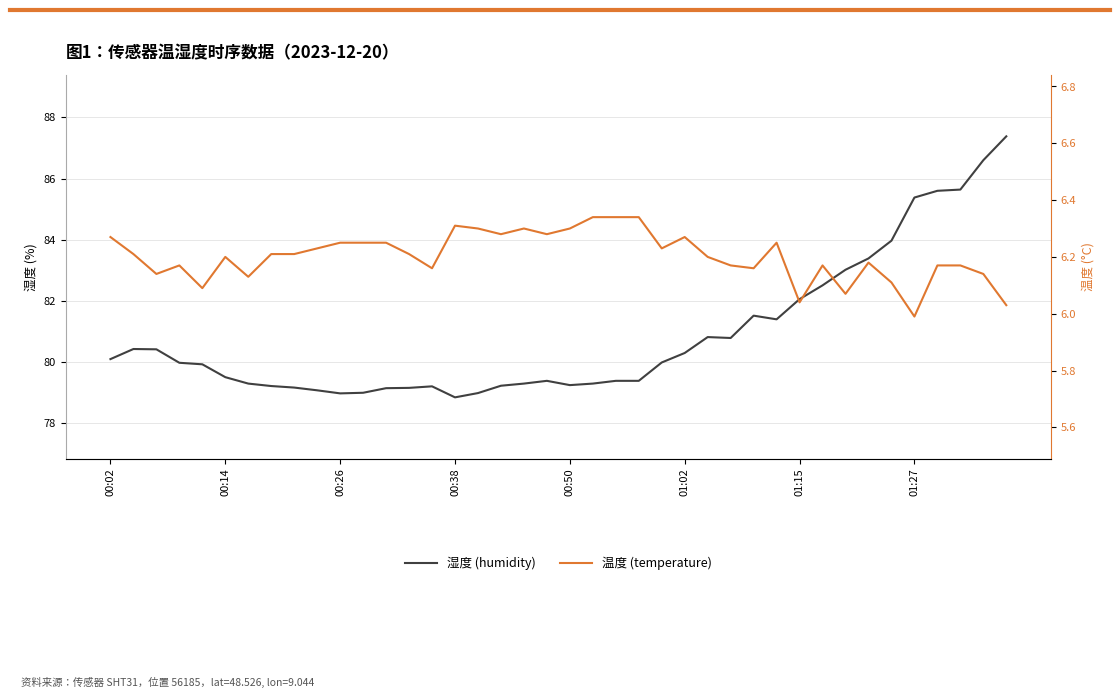

Does the chart display data point markers on the line(s)?

No